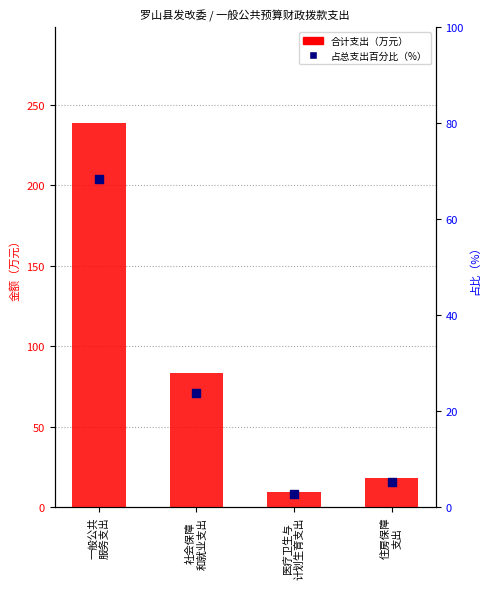

Which series has the largest total across all categories?

合计支出